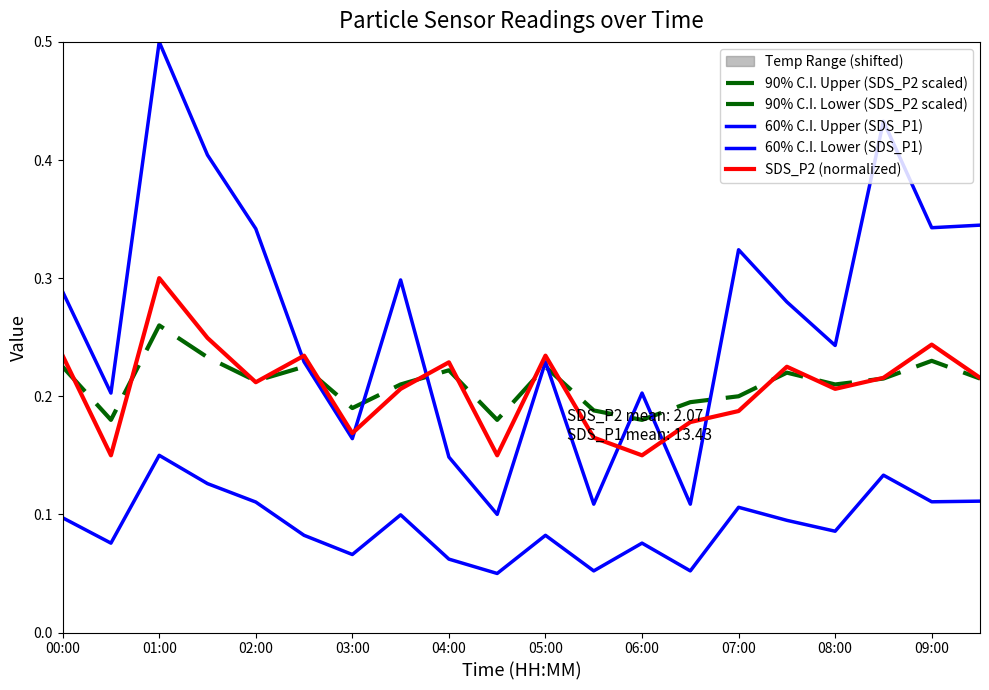

What is the difference between the maximum and minimum values in the 60% C.I. Lower (SDS_P1) series?

0.1